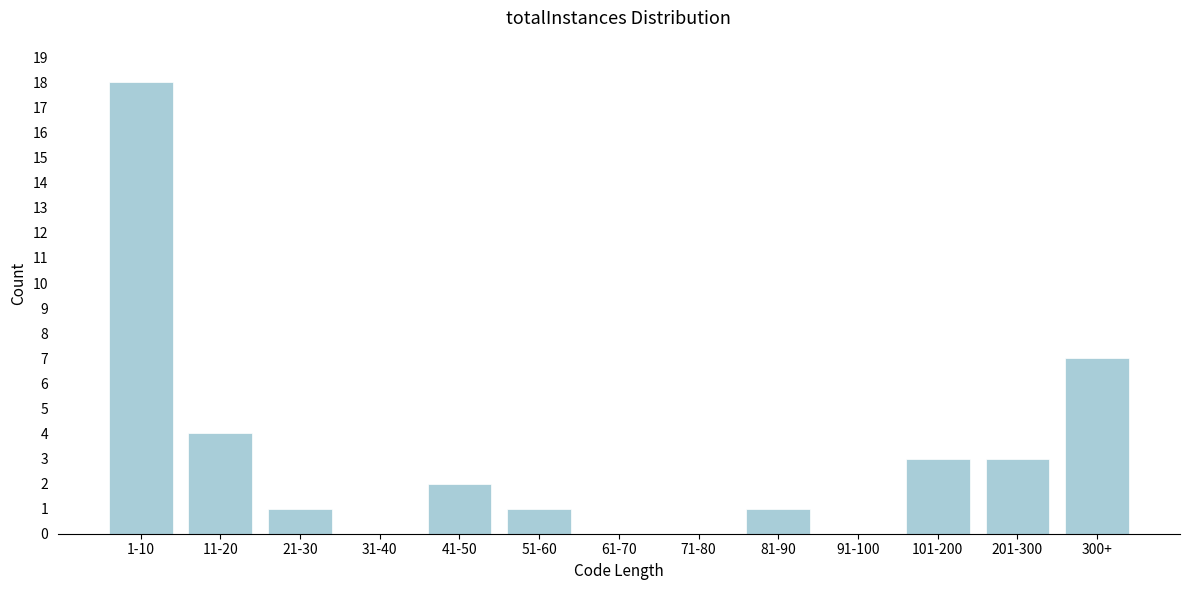

Reading right to left, what are all the values shown in this chart?

300+=7	201-300=3	101-200=3	91-100=0	81-90=1	71-80=0	61-70=0	51-60=1	41-50=2	31-40=0	21-30=1	11-20=4	1-10=18